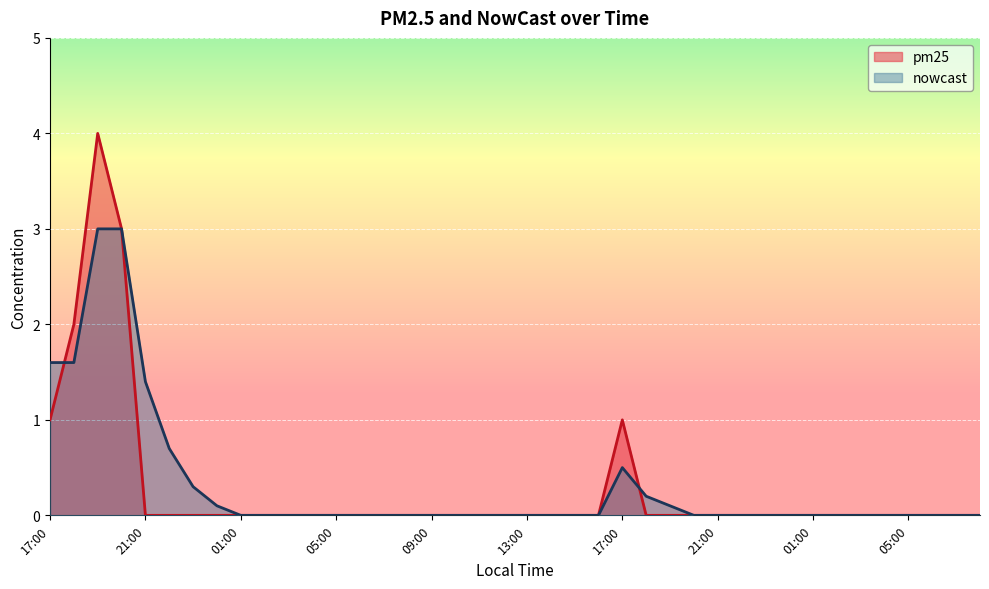

Which series has the largest total across all categories?

nowcast